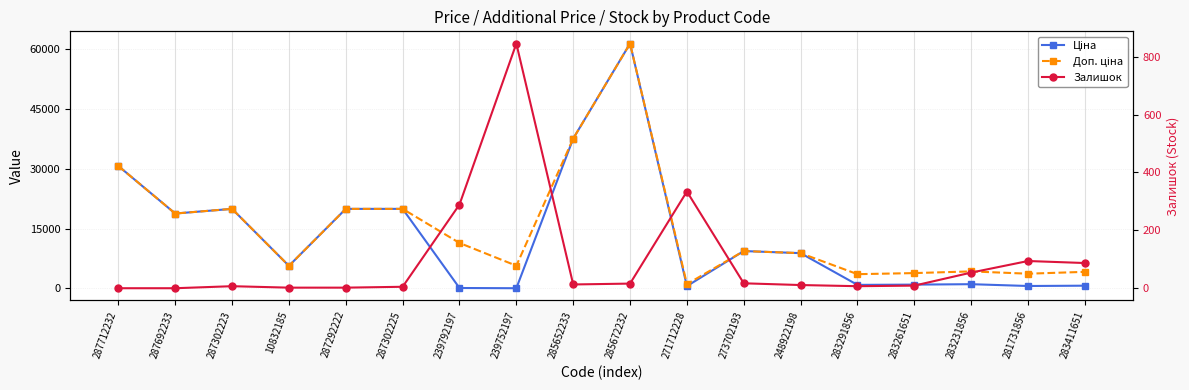

The Залишок series shows 21.2 at 283231856. True or false?

False